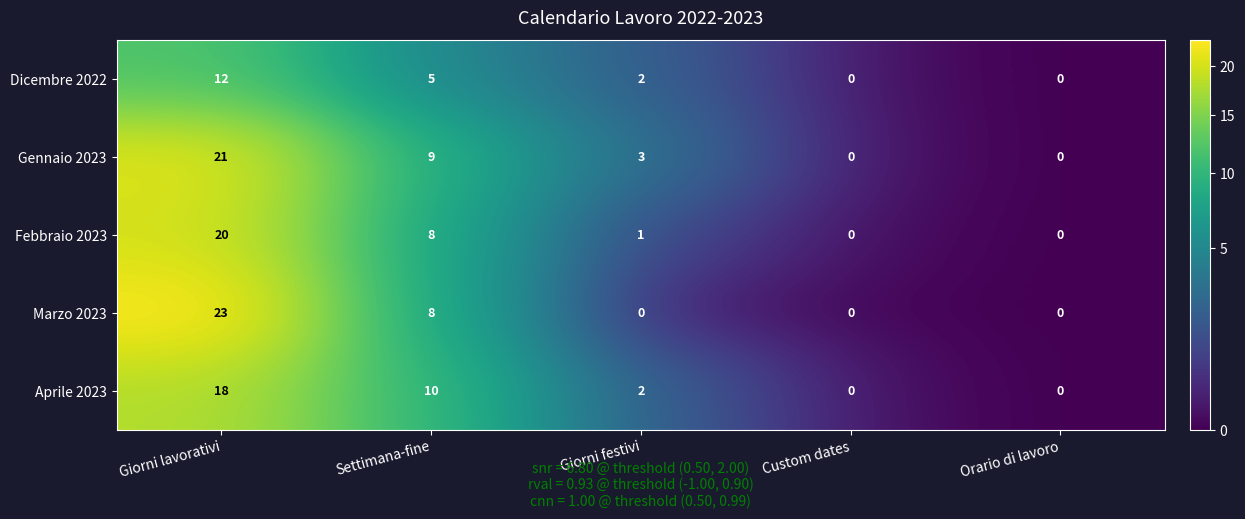

What is the average value of the Aprile 2023 series?

6